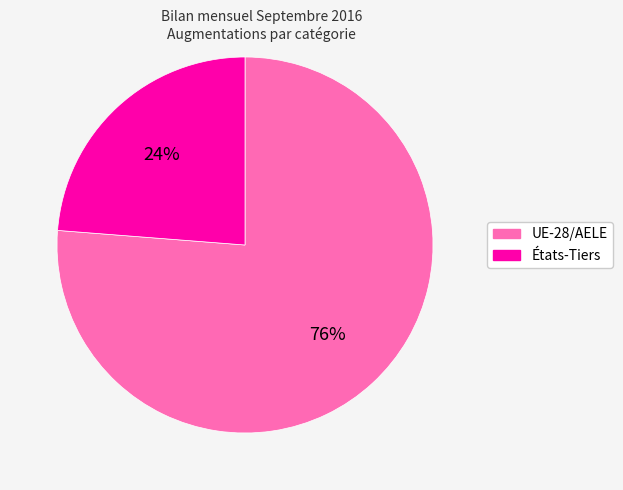

To the nearest percent, what is the difference between the États-Tiers and UE-28/AELE slice percentages?

52%